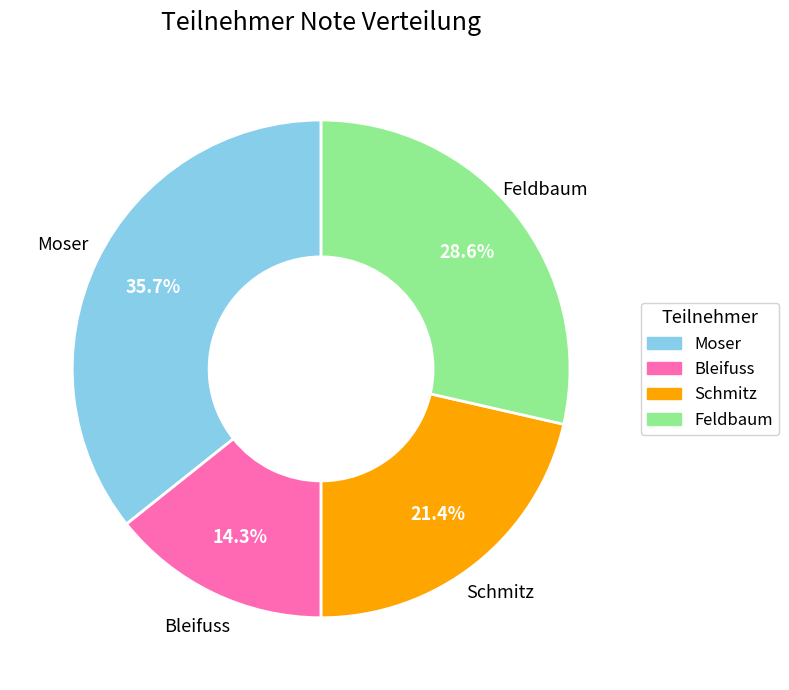

To the nearest percent, what percentage of the pie is Feldbaum?

29%